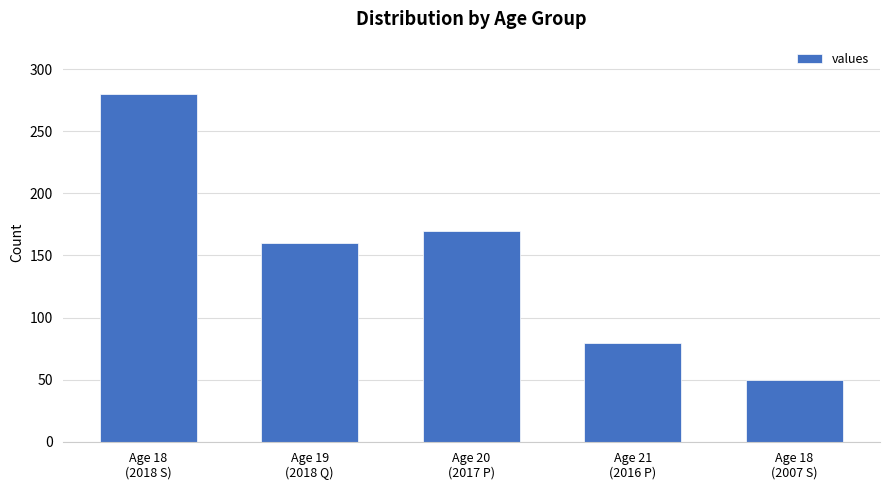

What is the change in value from Age 18
(2018 S) to Age 20
(2017 P)?

-110